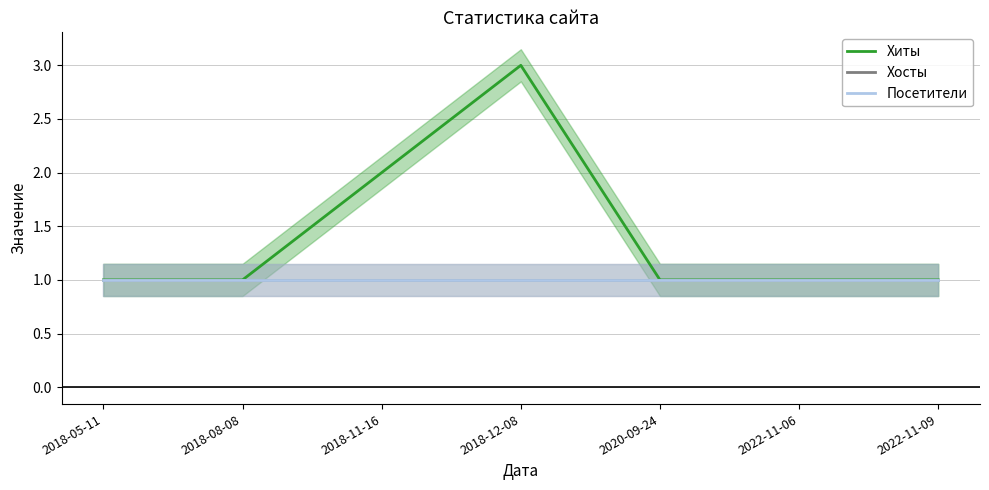

Rank the categories by Хосты value from lowest to highest.

2018-05-11, 2018-08-08, 2018-11-16, 2018-12-08, 2020-09-24, 2022-11-06, 2022-11-09